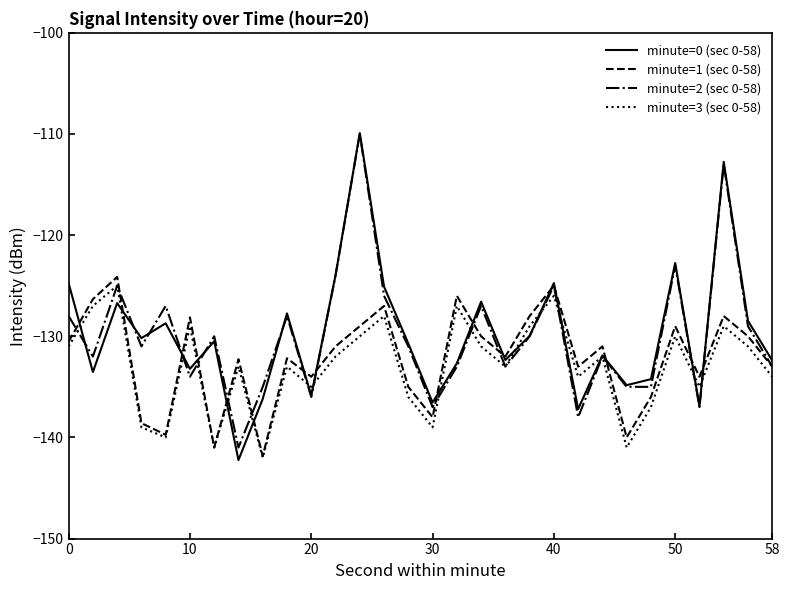

What is the maximum value shown in the chart?

-109.9